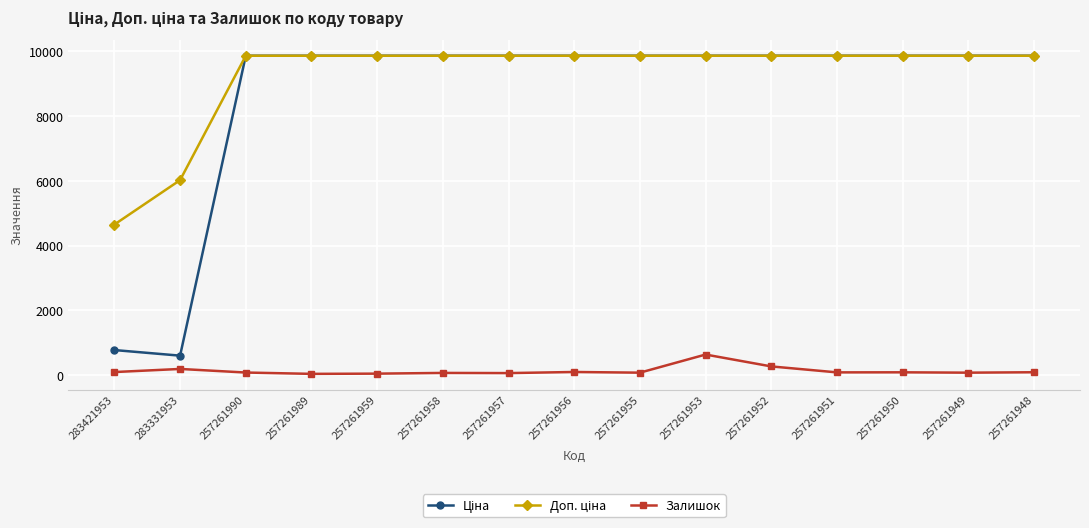

What is the highest value of the Залишок series?

637.0